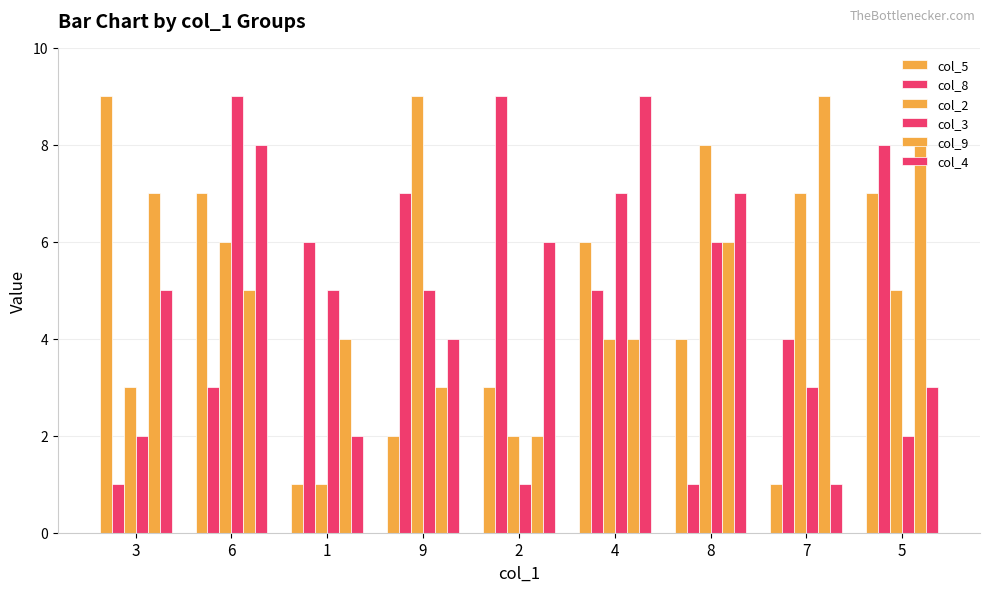

Which category has the highest value in the col_2 series?

9